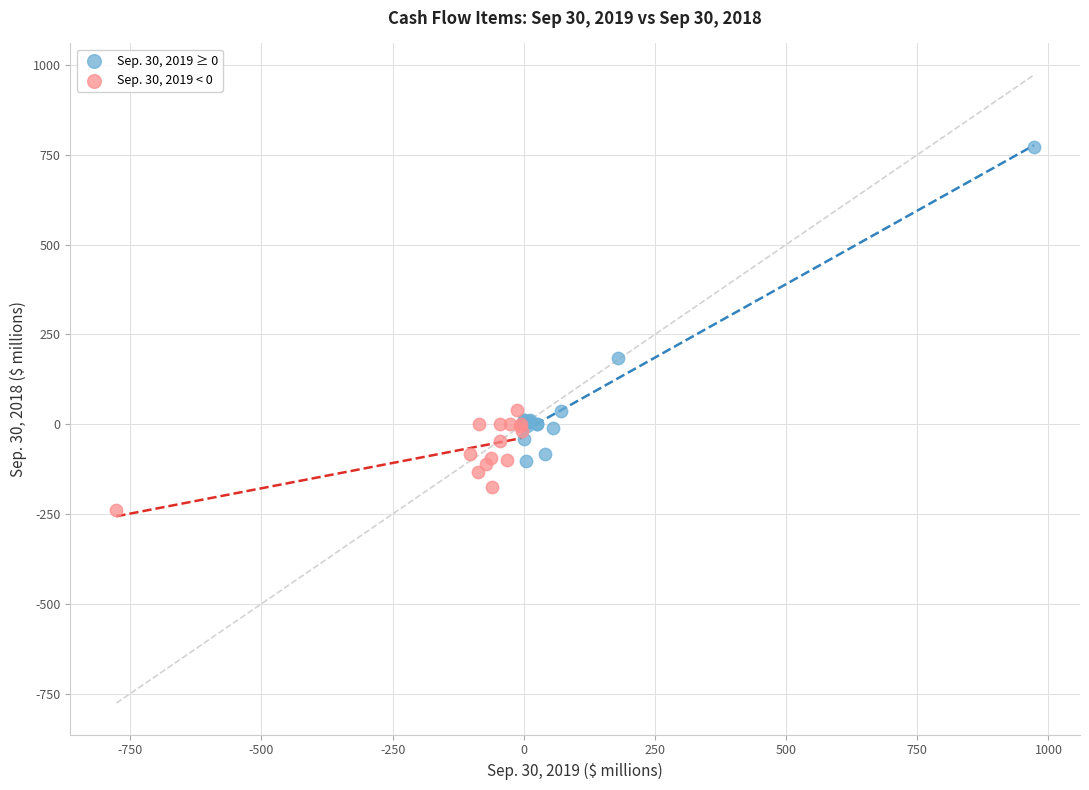

Which series reaches the minimum Y coordinate?

Sep. 30, 2019 < 0